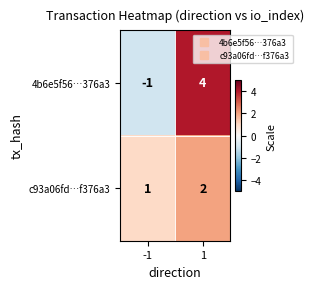

What is the approximate value of 4b6e5f56…376a3 at 1?

4